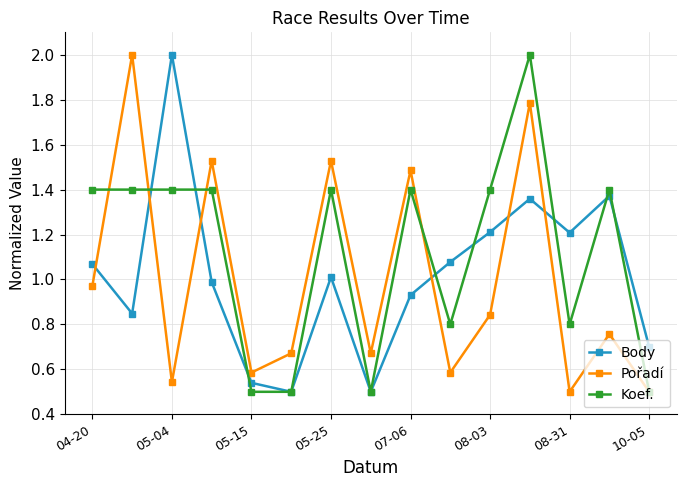

Which series has the largest total across all categories?

Koef.